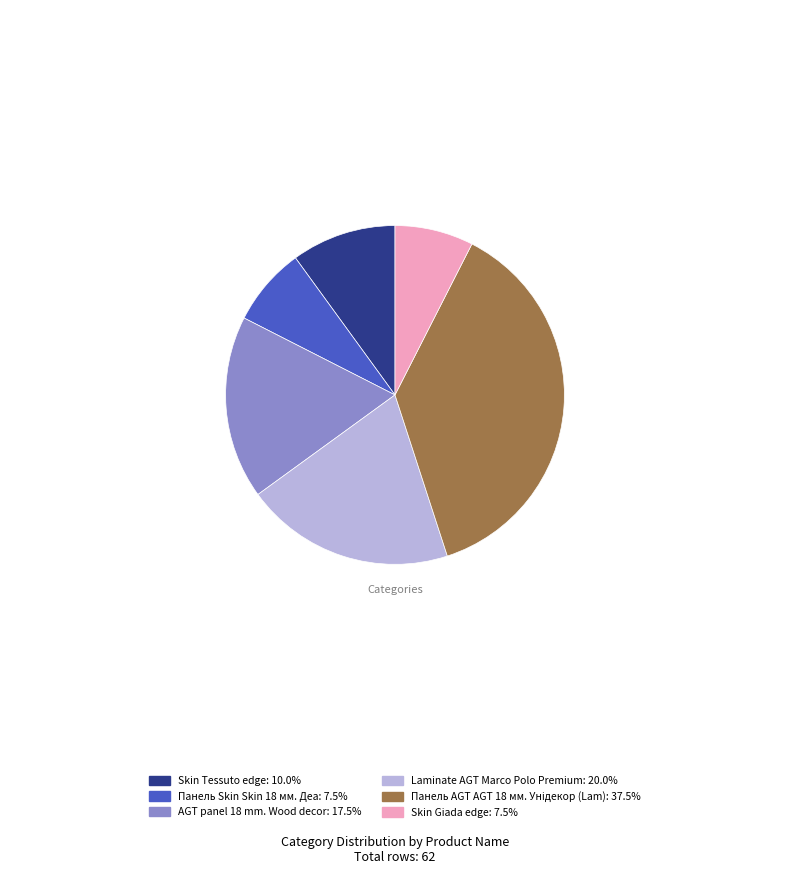

How many segments does this pie chart have?

6